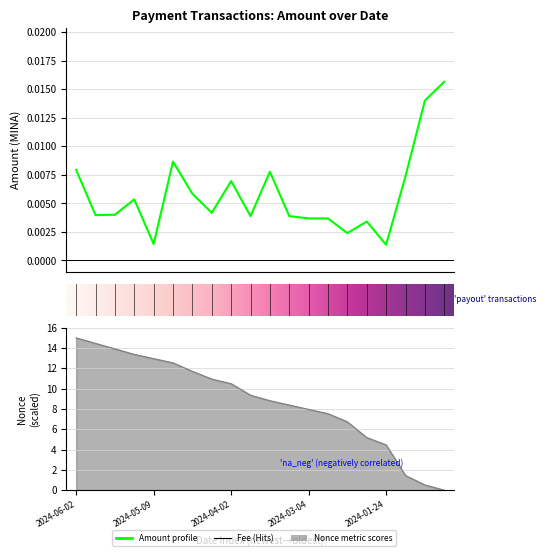

Where is the data nearest to the value 0?

2024-01-24